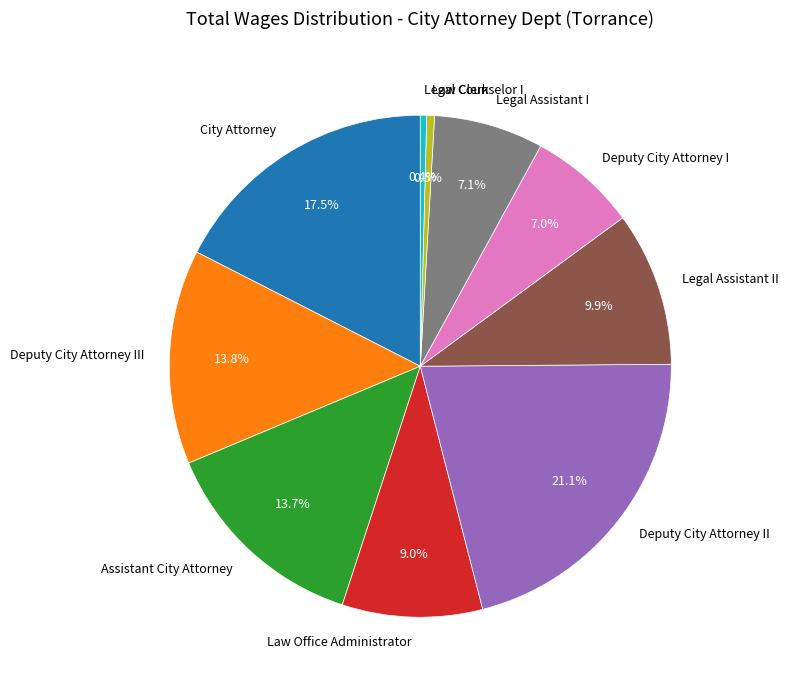

Do Assistant City Attorney and City Attorney together represent more than half of the pie?

No